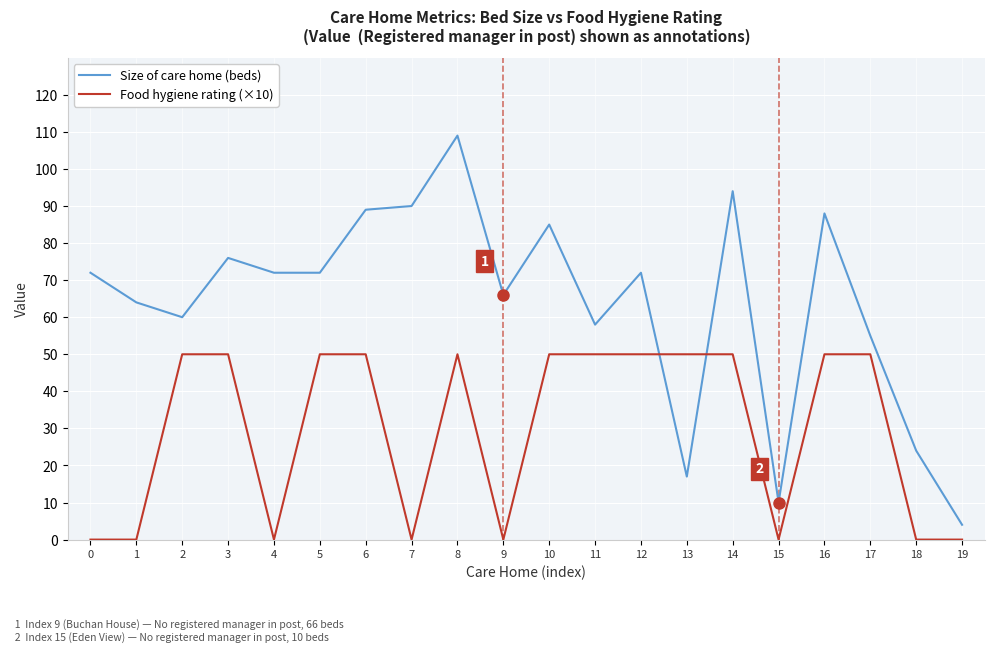

Count the number of categories in the chart.

20